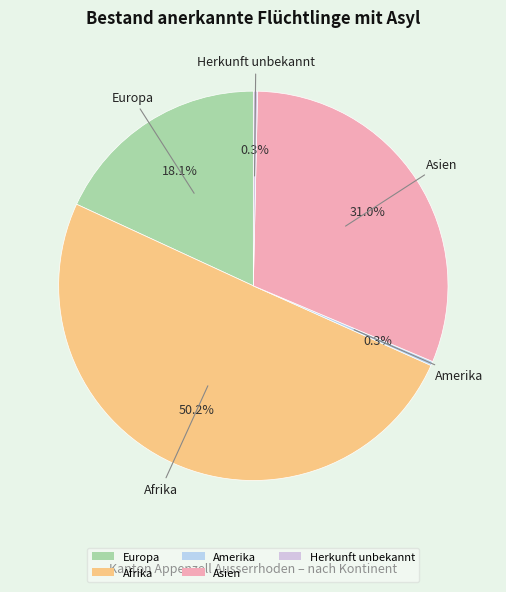

Which slice is the largest?

Afrika